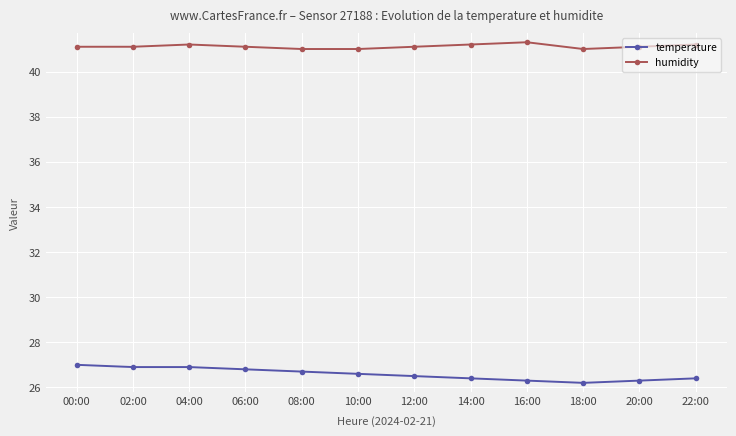

What is the total value across all series at 22:00?

67.6